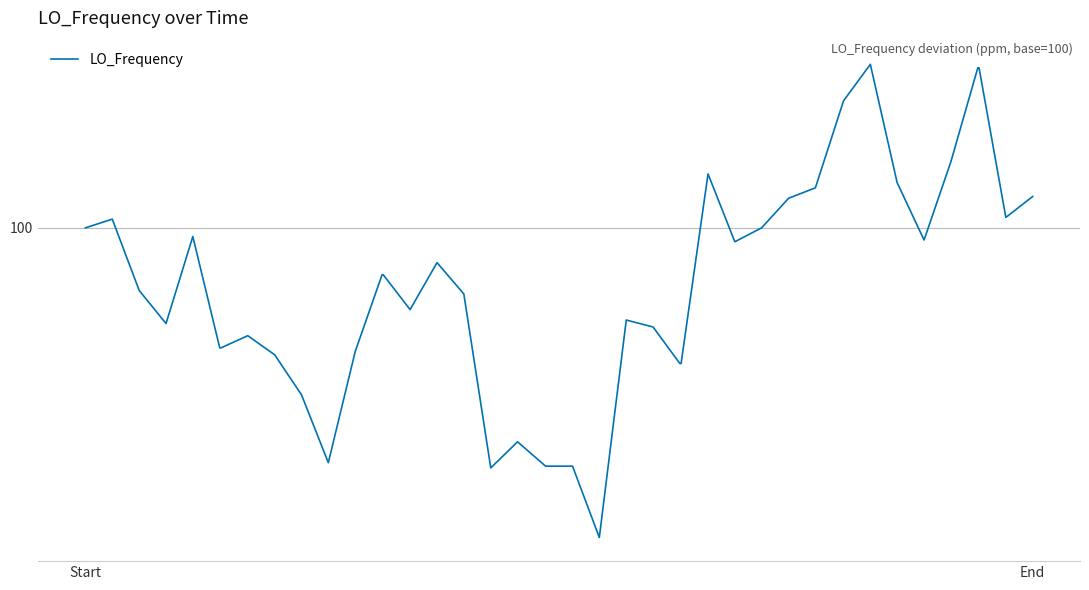

Is this an area chart (filled region under the line)?

No